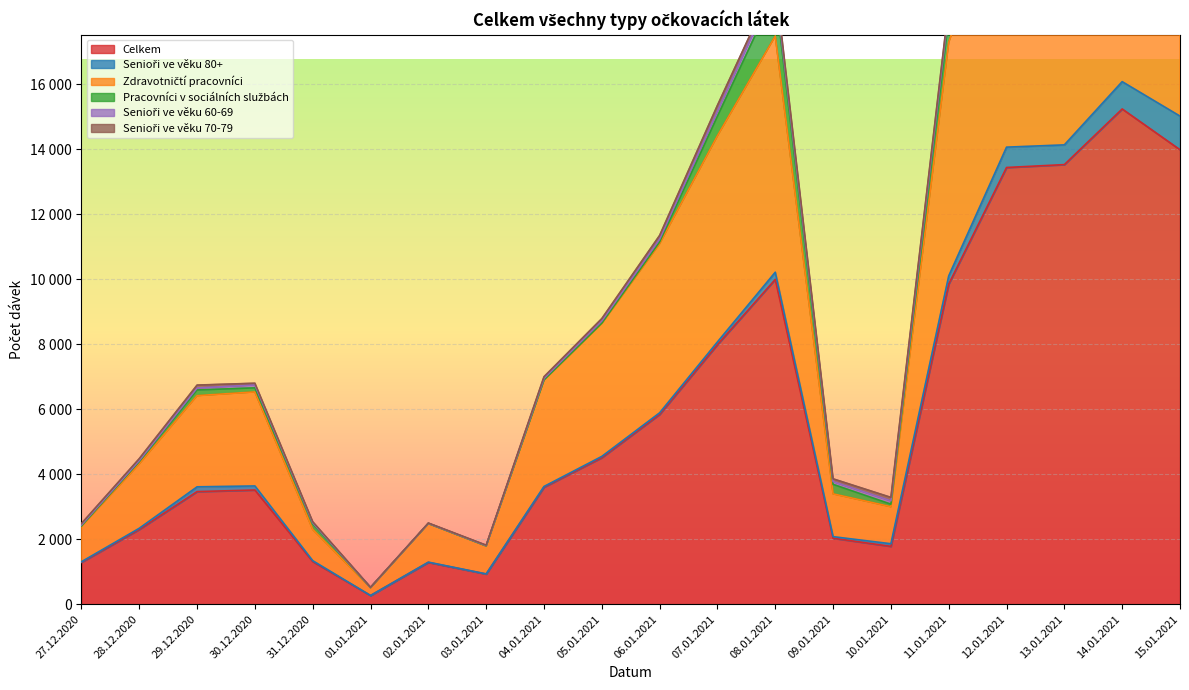

List the series in order of their peak value, highest first.

Celkem, Zdravotničtí pracovníci, Pracovníci v sociálních službách, Senioři ve věku 80+, Senioři ve věku 70-79, Senioři ve věku 60-69